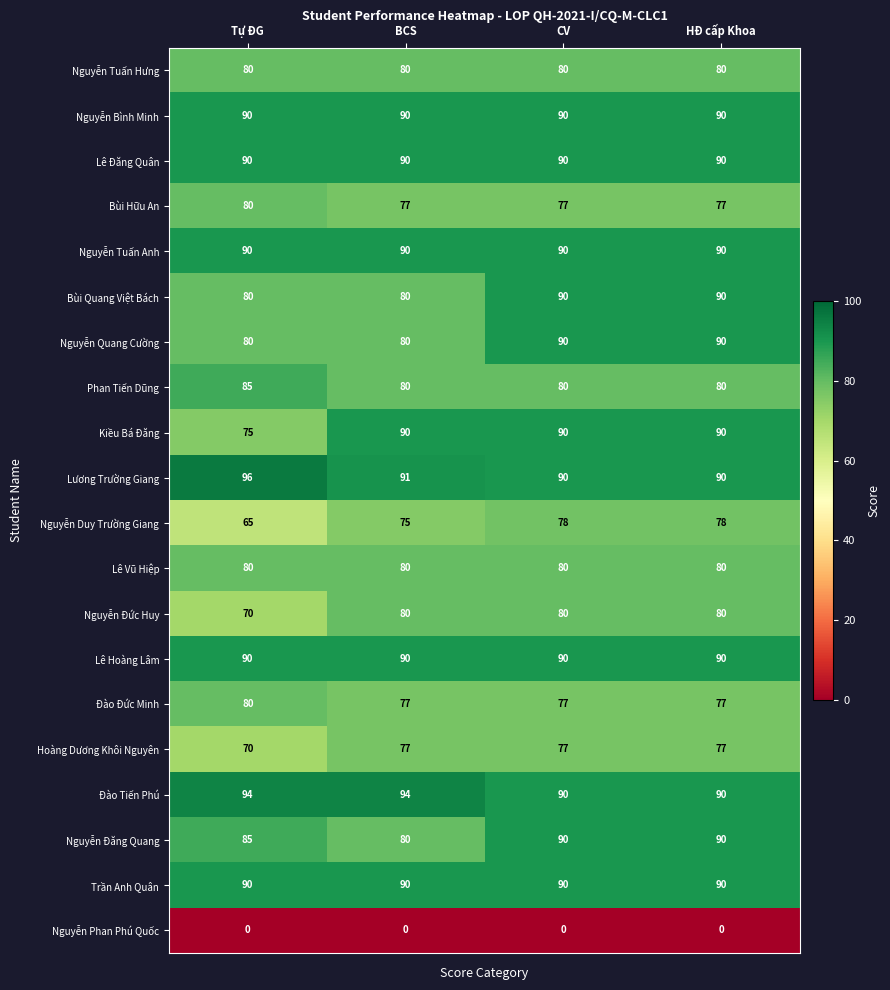

Which category has the highest value across all series?

Tự ĐG